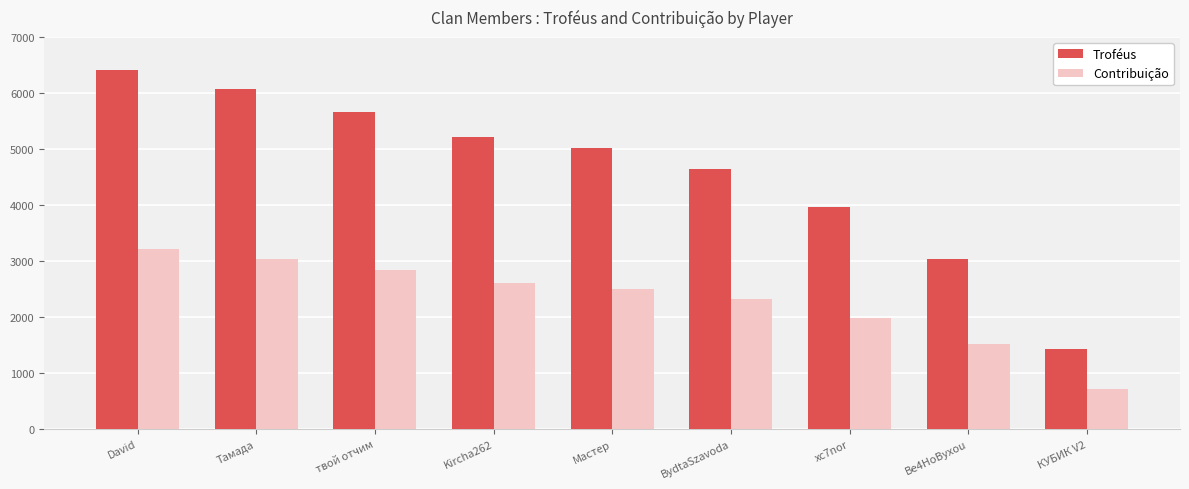

What is the value of the Troféus bar at the 2nd from the left?

6063